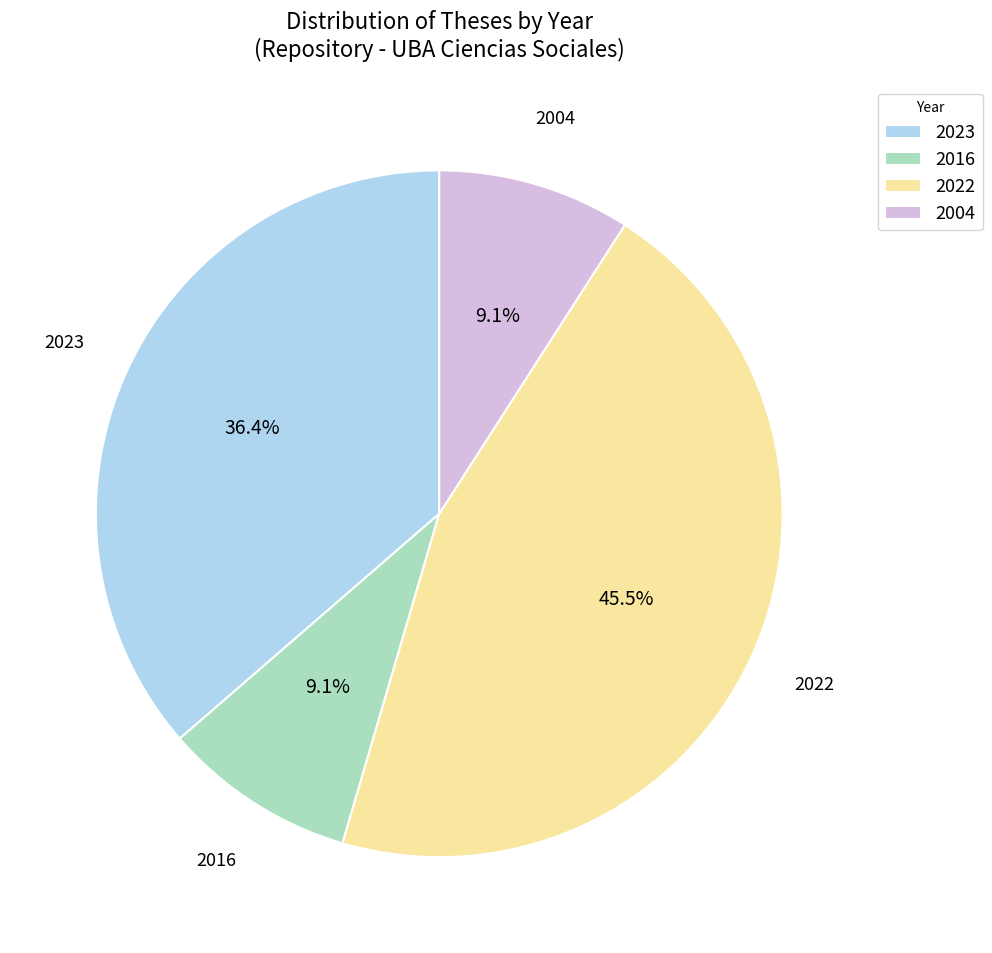

Which has a higher value, 2023 or 2016?

2023